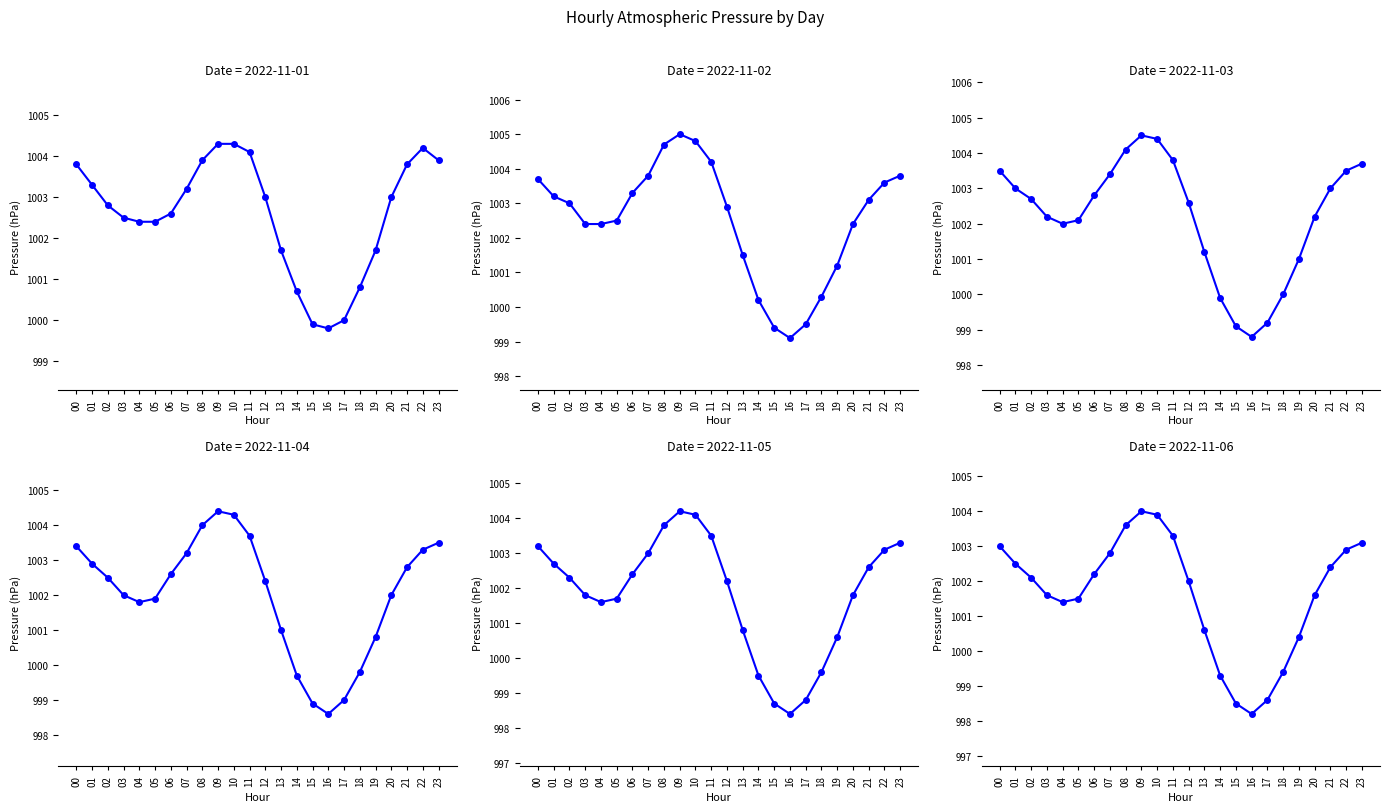

What are all the series names shown in the legend?

2022-11-01, 2022-11-02, 2022-11-03, 2022-11-04, 2022-11-05, 2022-11-06